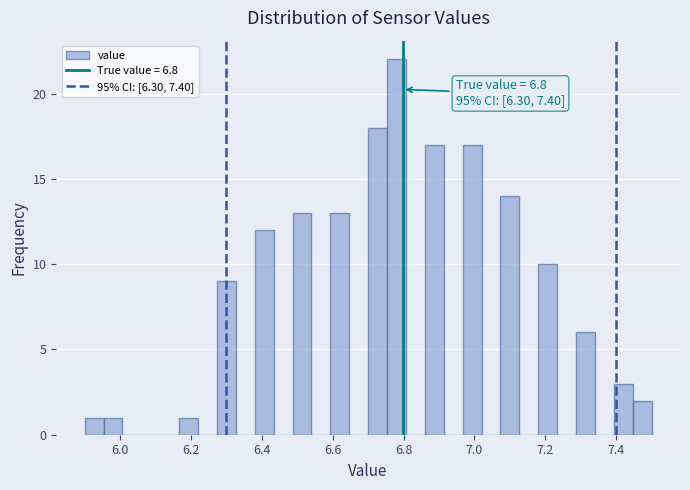

Around what value on the x-axis is the tallest bar? Give the approximate position of its centre, as read against the axis.

6.78